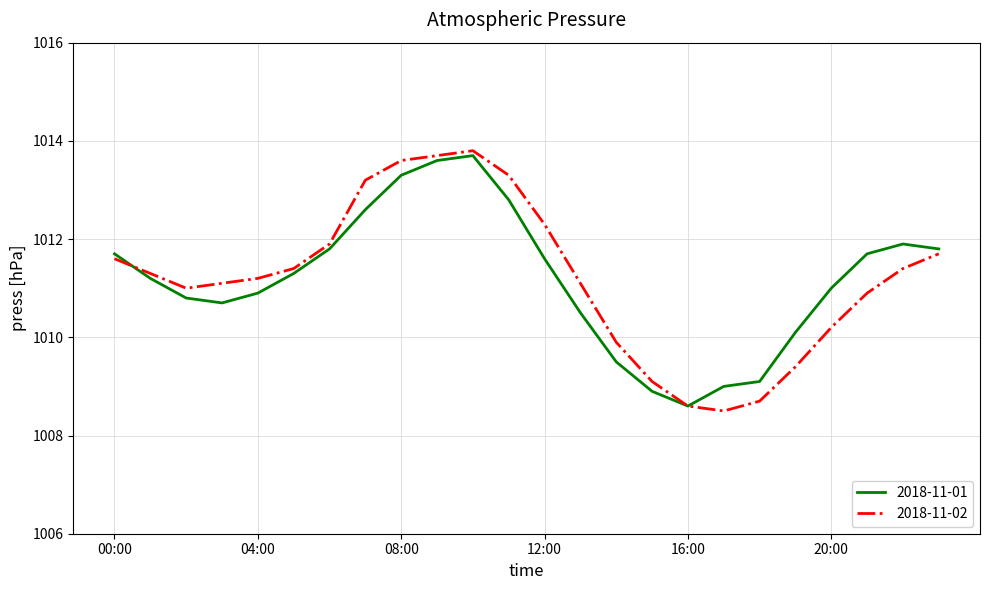

Count the number of categories in the chart.

24